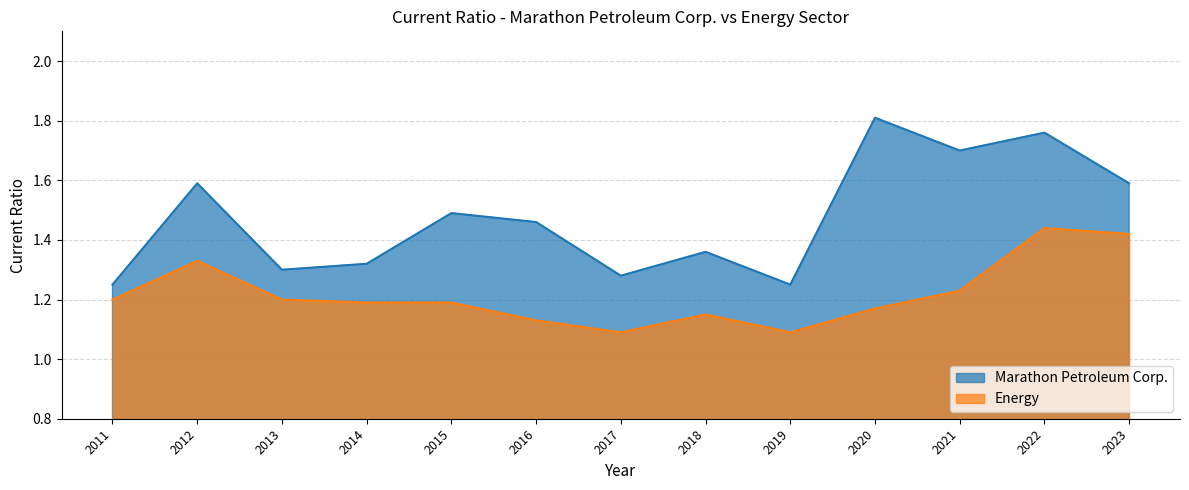

True or false: Marathon Petroleum Corp. and Energy intersect in this chart.

False